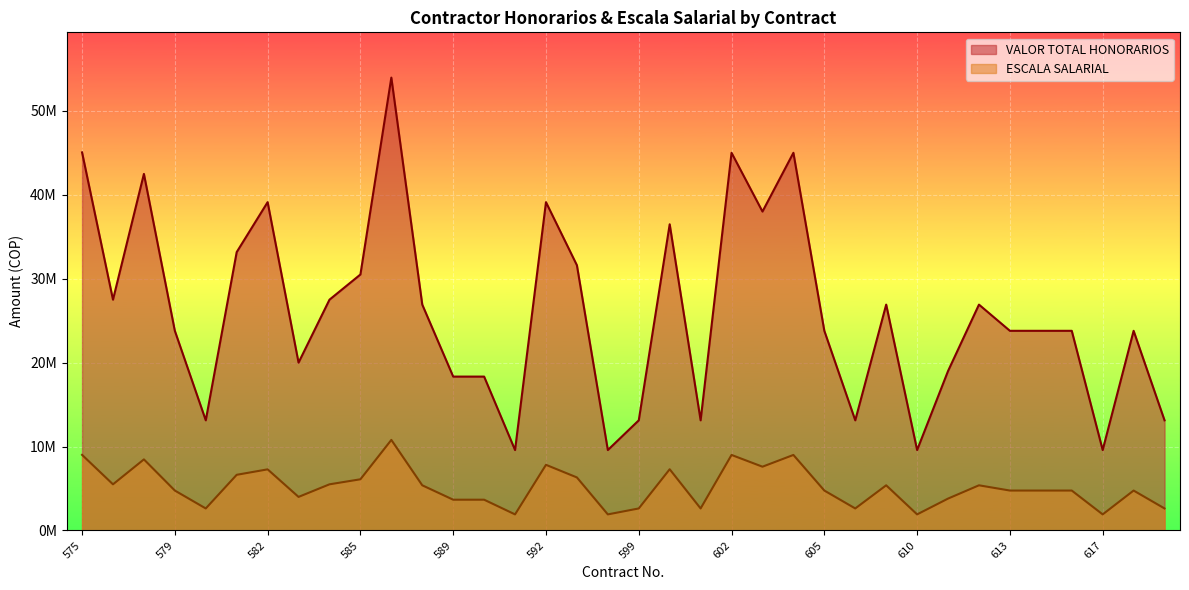

At how many categories does at least one series exceed 10398800?

32